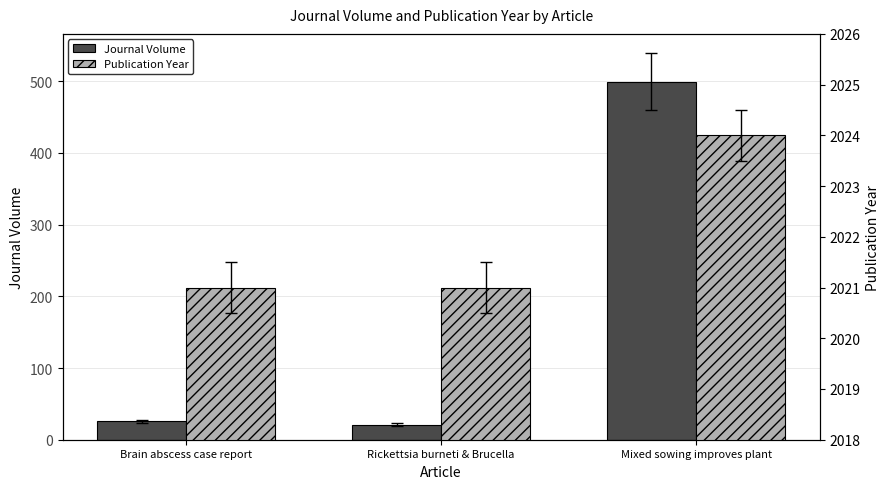

Reading right to left, list all the values displayed in this chart.

Journal Volume: Mixed sowing improves plant=499	Rickettsia burneti & Brucella=21	Brain abscess case report=26
Publication Year: Mixed sowing improves plant=2024	Rickettsia burneti & Brucella=2021	Brain abscess case report=2021